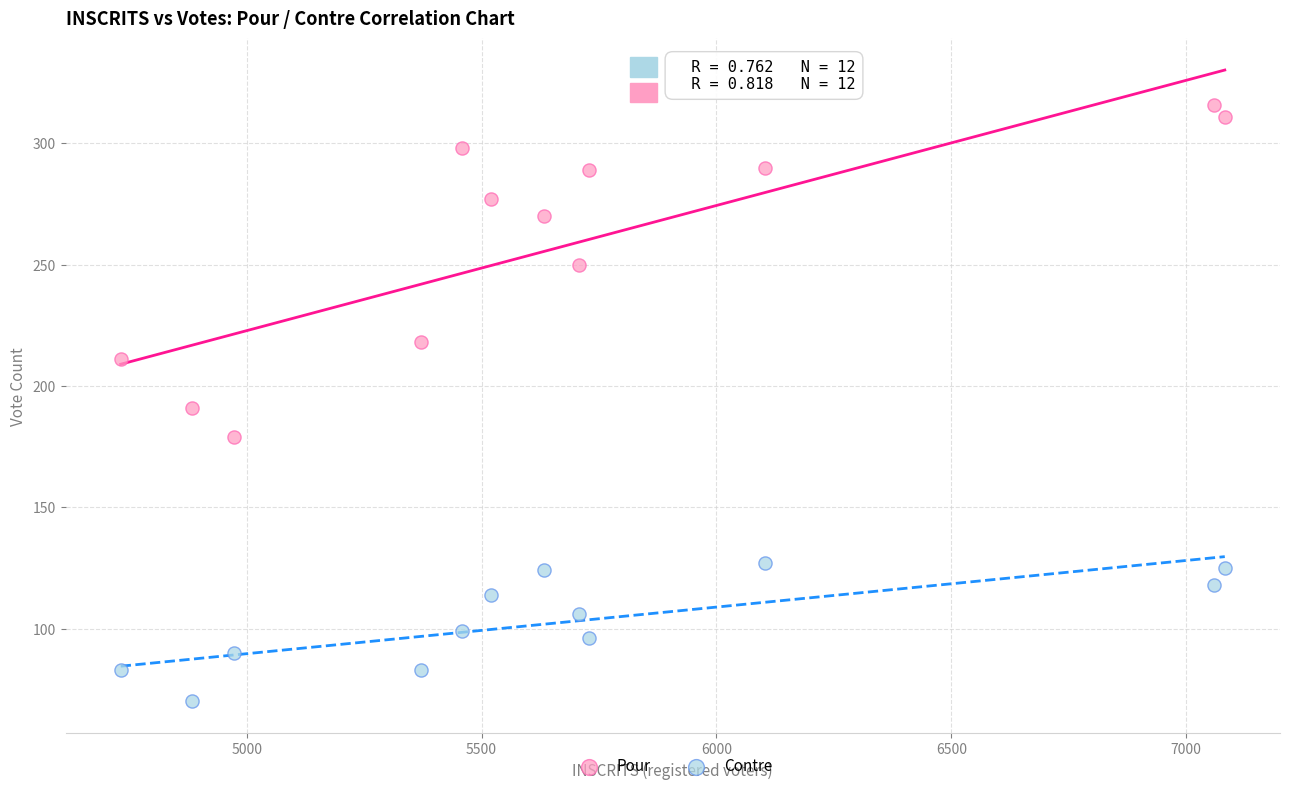

In the Pour series, what Y value is closest to 247?

250